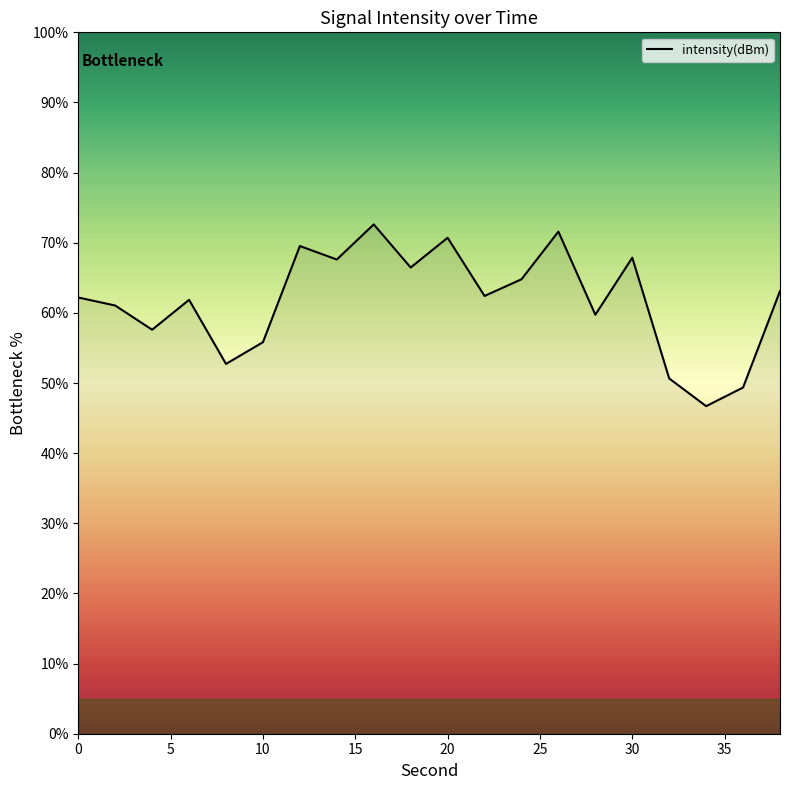

Does the chart display data point markers on the line(s)?

No